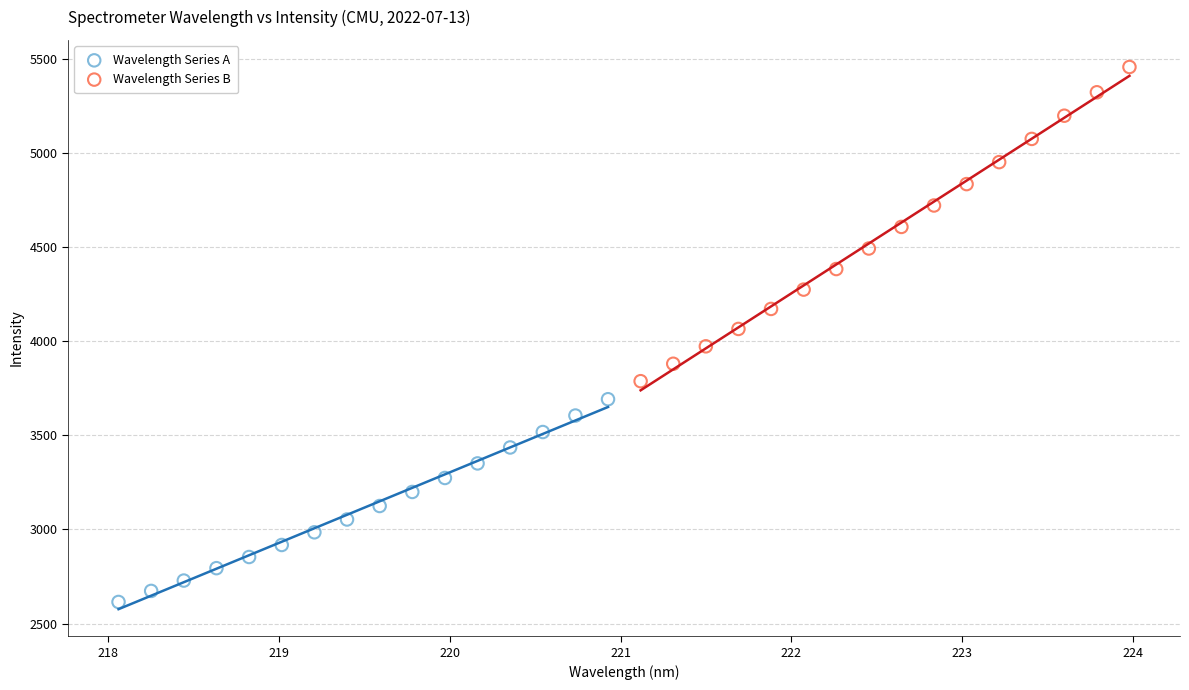

Which series contains the highest Y value?

Wavelength Series B